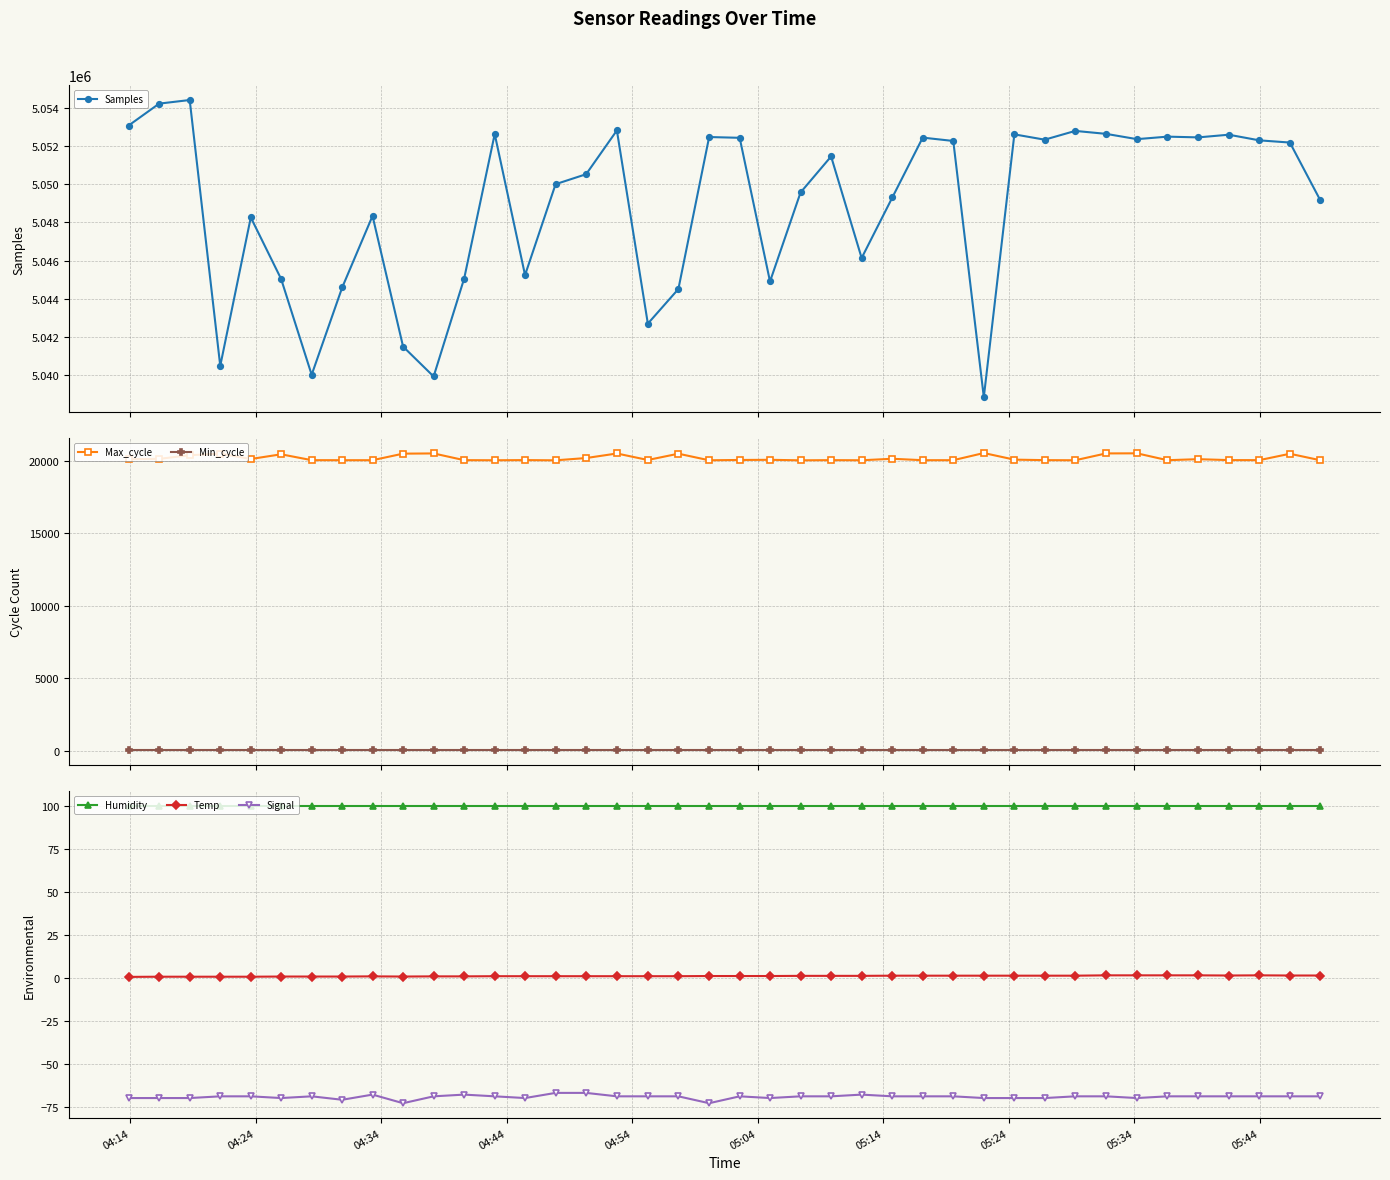

True or false: Humidity and Signal intersect in this chart.

False